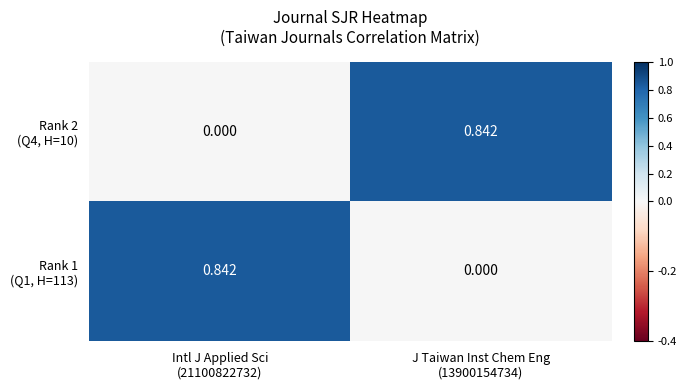

Which has a higher value, Intl J Applied Sci
(21100822732) or J Taiwan Inst Chem Eng
(13900154734)?

J Taiwan Inst Chem Eng
(13900154734)